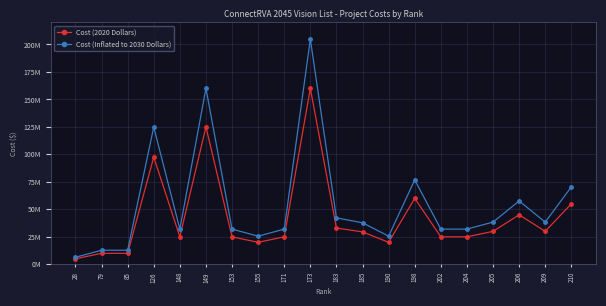

True or false: Cost (Inflated to 2030 Dollars) and Cost (2020 Dollars) intersect in this chart.

False